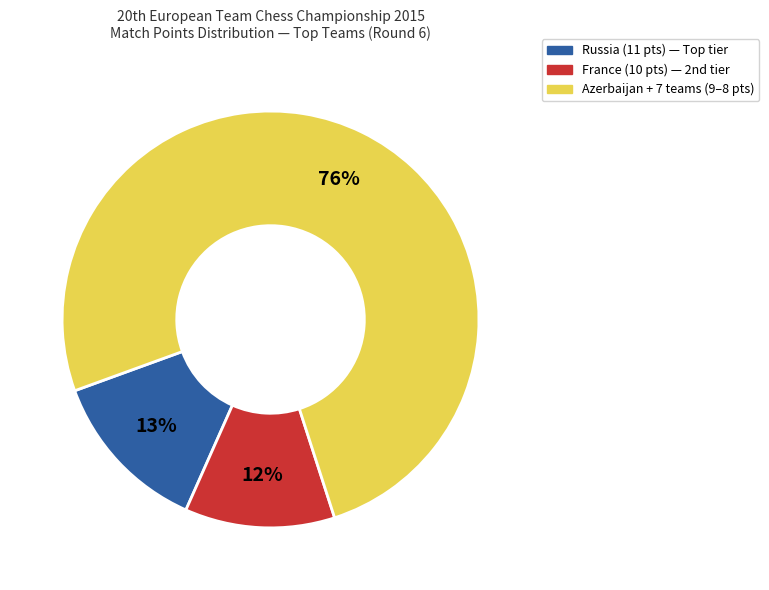

To the nearest percent, what is the average slice percentage?

33%